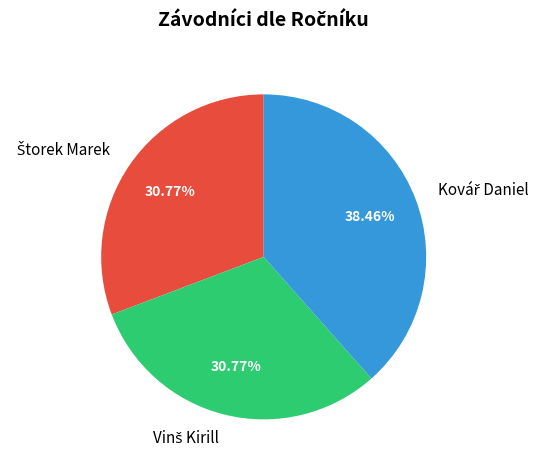

Is there a majority slice in this chart?

No